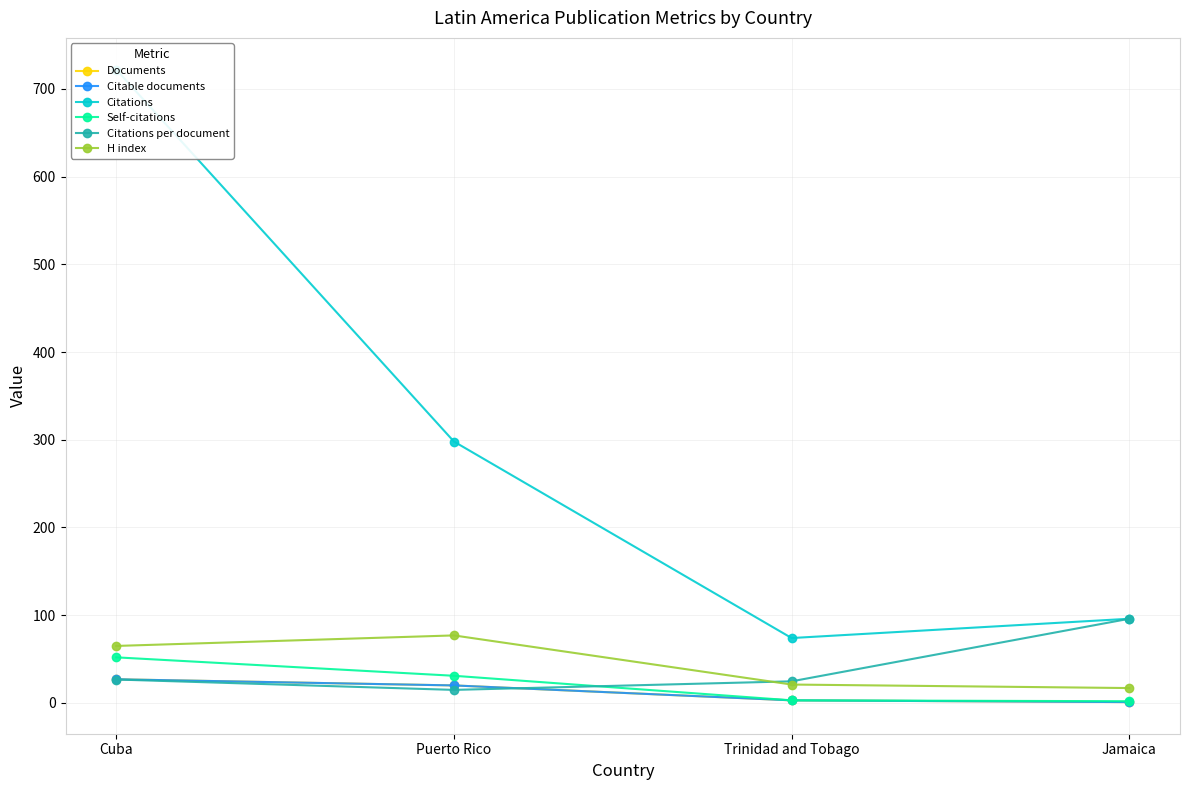

How many lines are shown in the chart?

6